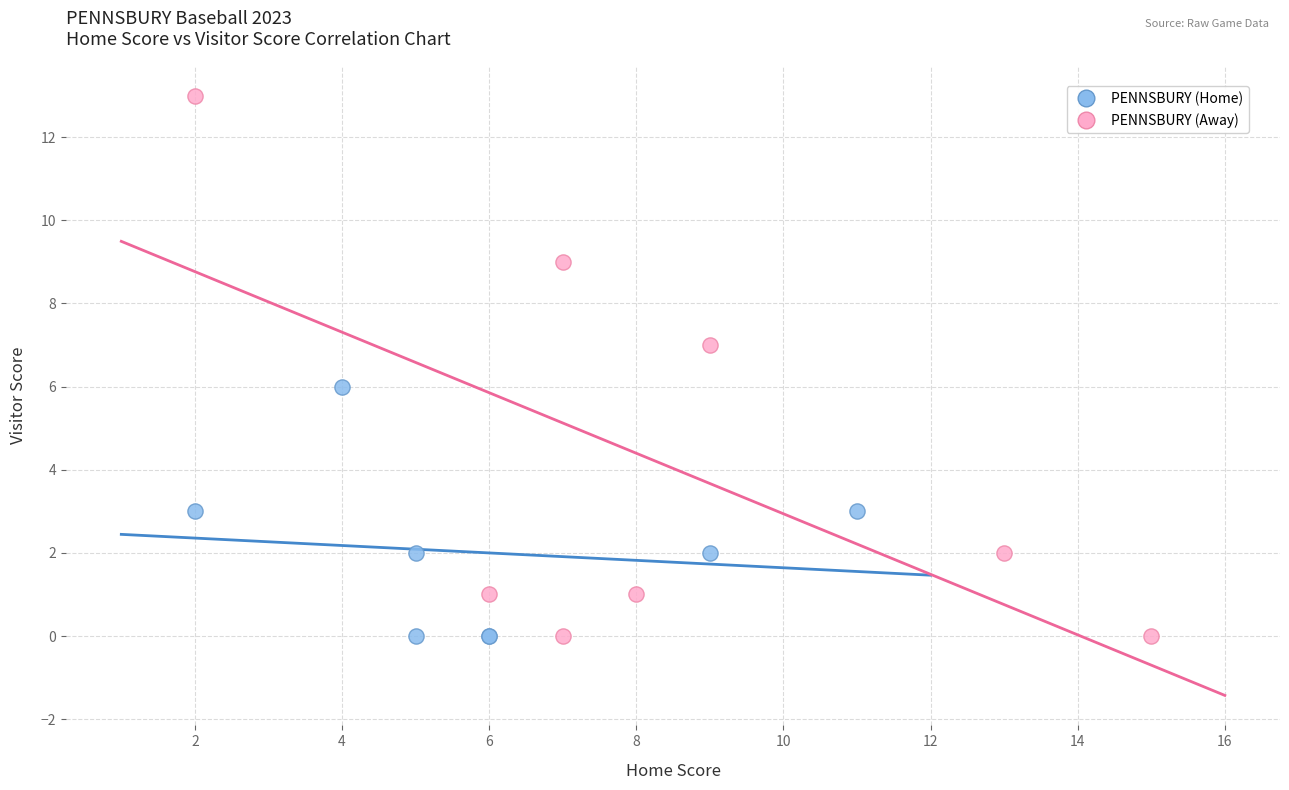

What are all the series names shown in the legend?

PENNSBURY (Home), PENNSBURY (Away)